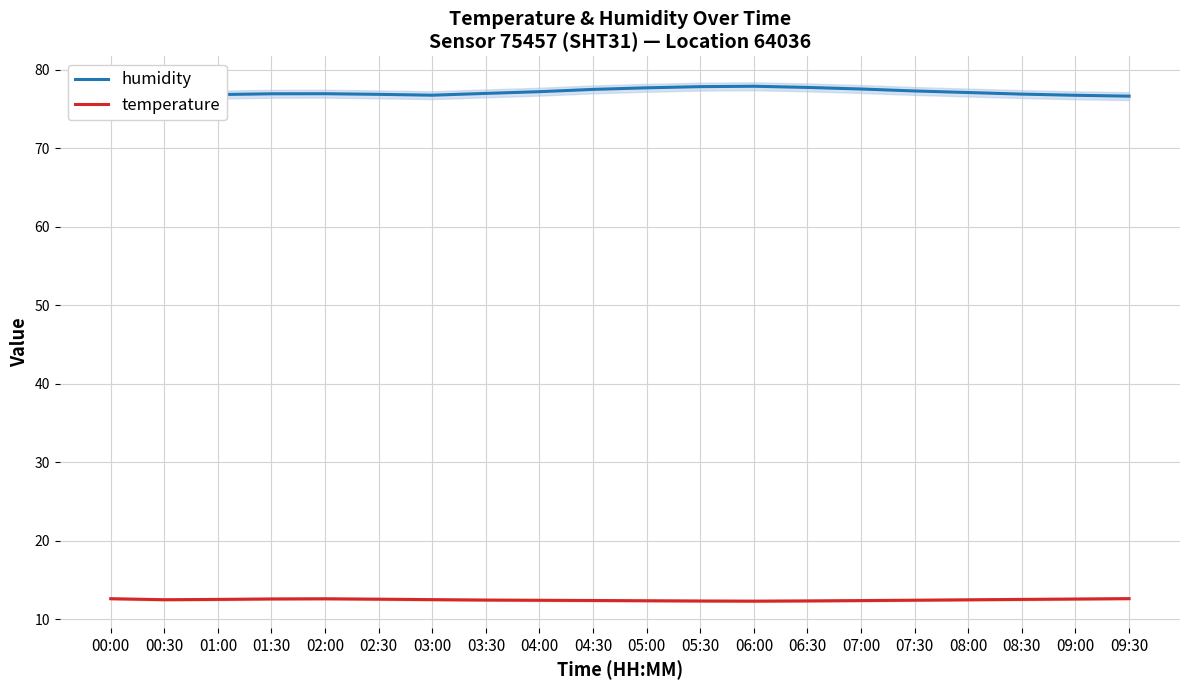

True or false: humidity and temperature intersect in this chart.

False